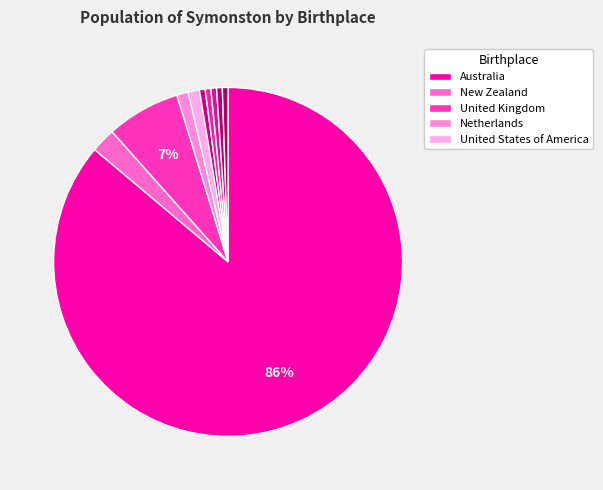

What is the majority slice?

Australia